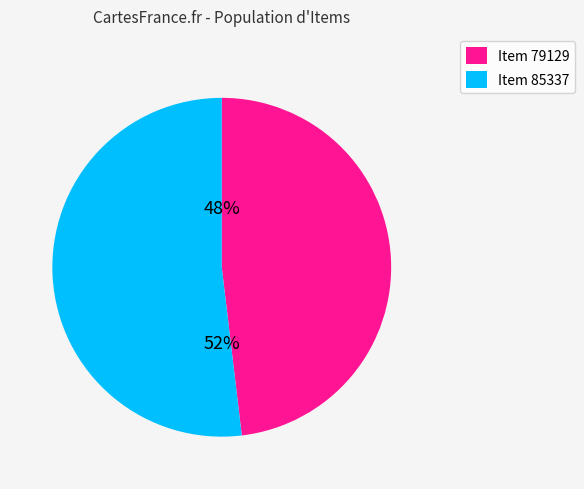

Is the sum of Item 85337 and Item 79129 greater than half?

Yes